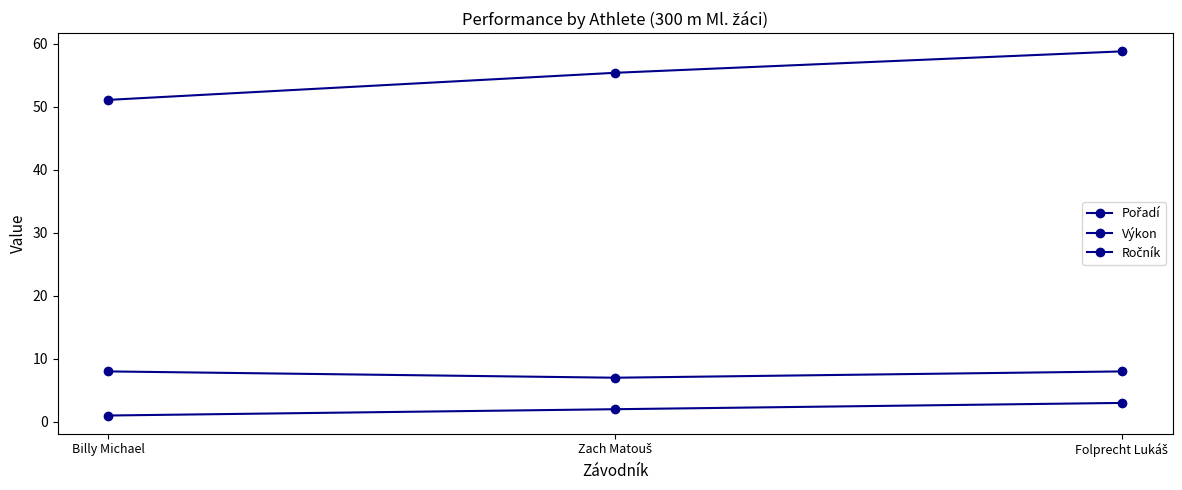

What is the label of the 2nd point from the right?

Zach Matouš